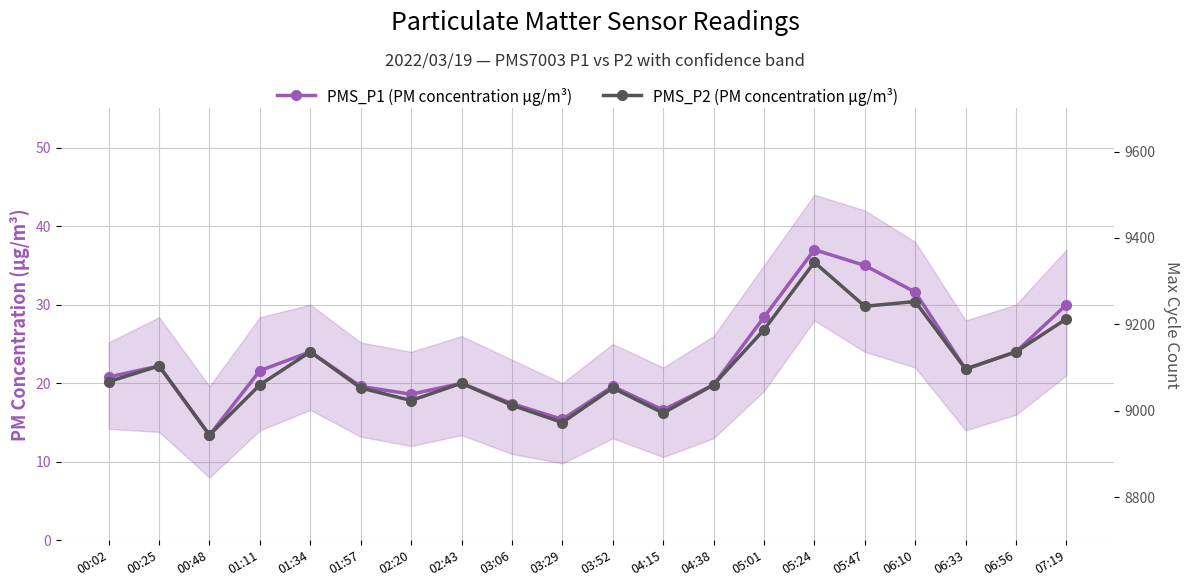

What is the average value of the PMS_P2 (PM concentration µg/m³) series?

22.0